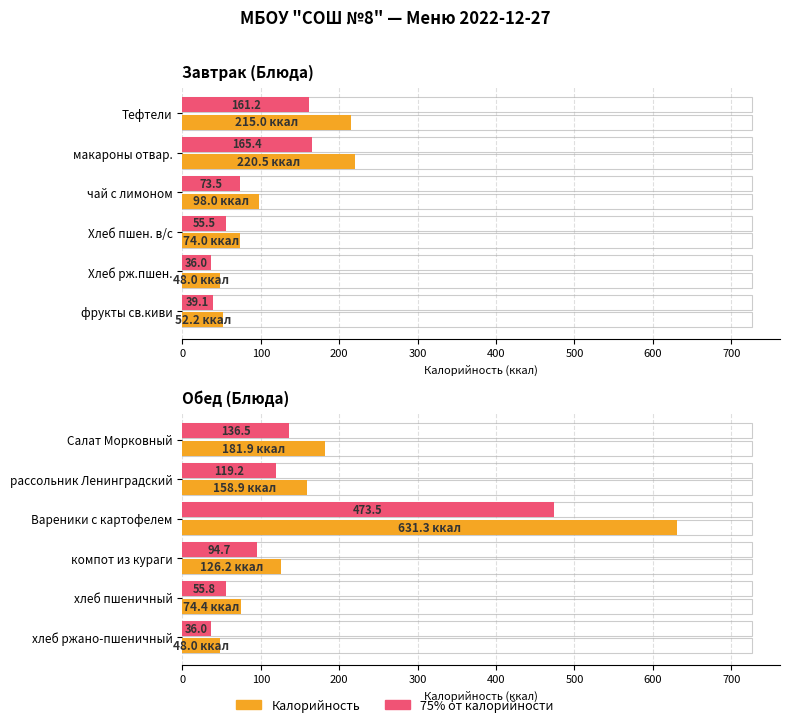

Is the value of Калорийность at рассольник Ленинградский greater than the value of 75% от калорийности at компот из кураги?

Yes